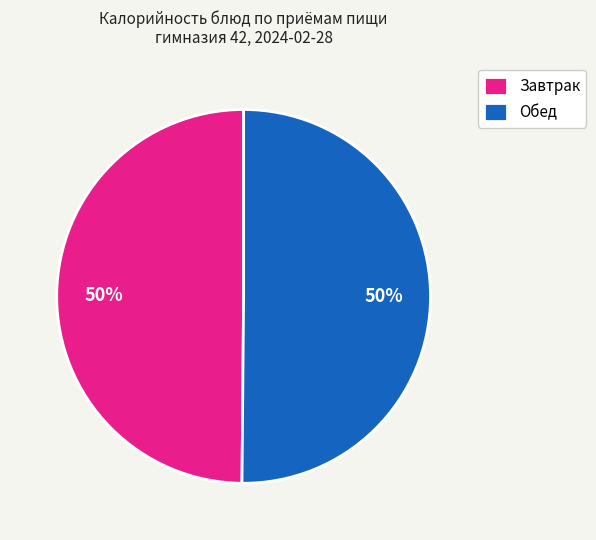

The Обед slice represents 45% of the pie. True or false?

False